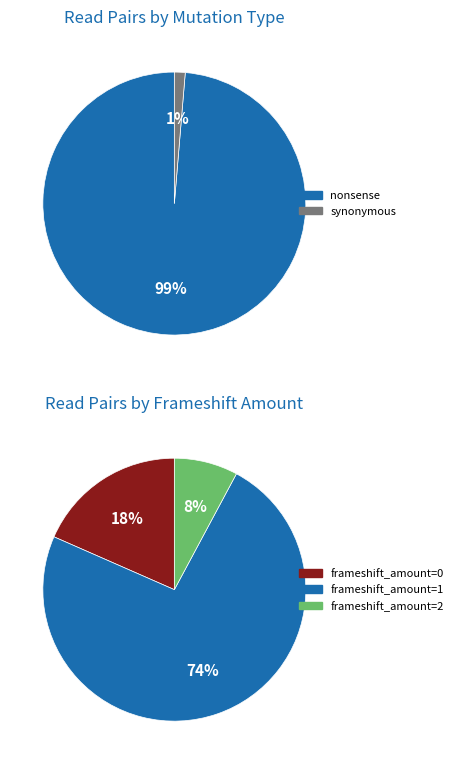

The p9 slice represents 11% of the pie. True or false?

False